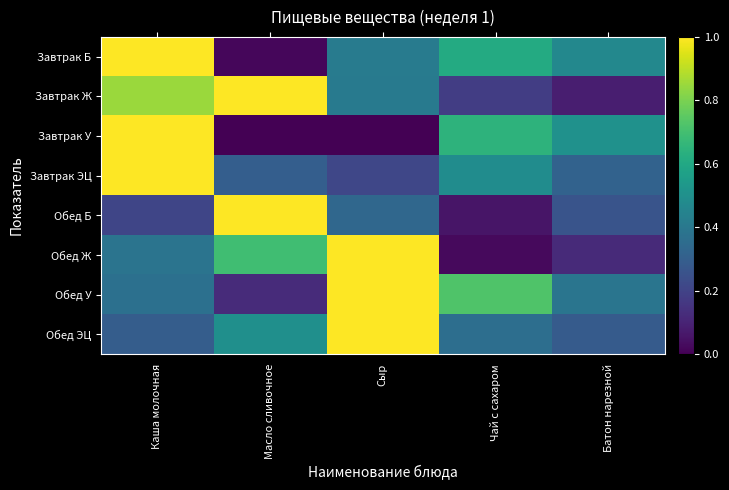

Reading left to right, what are all the values shown in this chart?

Завтрак Б: Каша молочная=1.0	Масло сливочное=0.0	Сыр=0.4	Чай с сахаром=0.6	Батон нарезной=0.5
Завтрак Ж: Каша молочная=0.8	Масло сливочное=1.0	Сыр=0.4	Чай с сахаром=0.2	Батон нарезной=0.1
Завтрак У: Каша молочная=1.0	Масло сливочное=0.0	Сыр=0.0	Чай с сахаром=0.6	Батон нарезной=0.5
Завтрак ЭЦ: Каша молочная=1.0	Масло сливочное=0.3	Сыр=0.2	Чай с сахаром=0.5	Батон нарезной=0.3
Обед Б: Каша молочная=0.2	Масло сливочное=1.0	Сыр=0.3	Чай с сахаром=0.1	Батон нарезной=0.3
Обед Ж: Каша молочная=0.4	Масло сливочное=0.7	Сыр=1.0	Чай с сахаром=0.0	Батон нарезной=0.1
Обед У: Каша молочная=0.4	Масло сливочное=0.1	Сыр=1.0	Чай с сахаром=0.7	Батон нарезной=0.4
Обед ЭЦ: Каша молочная=0.3	Масло сливочное=0.5	Сыр=1.0	Чай с сахаром=0.4	Батон нарезной=0.3